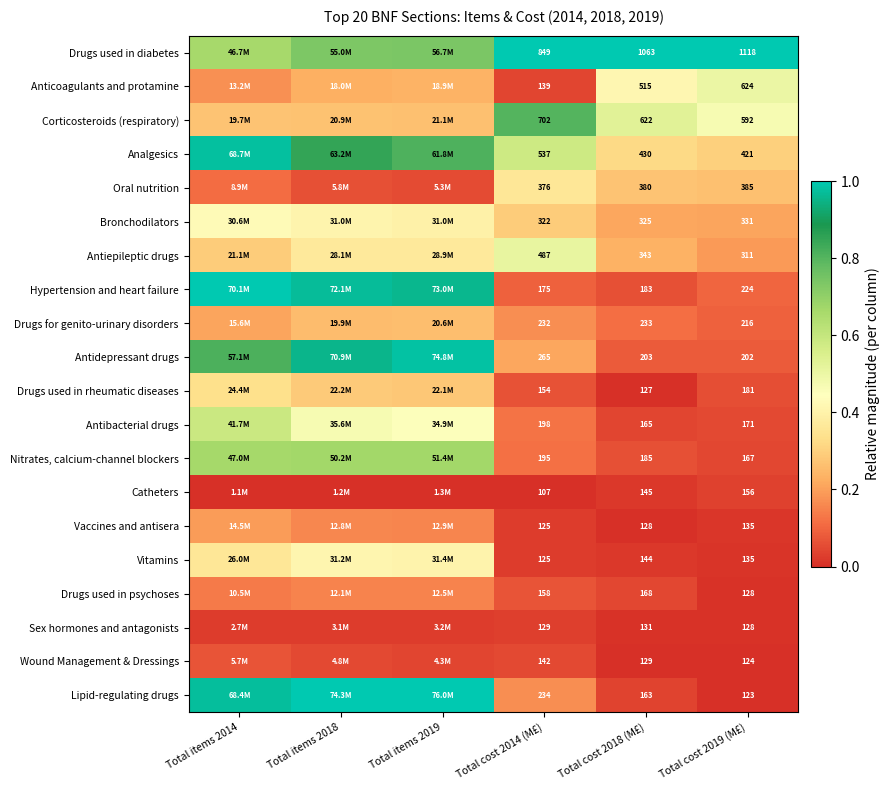

At Total cost 2018 (M£), list the series in order from largest to smallest.

Drugs used in diabetes, Corticosteroids (respiratory), Anticoagulants and protamine, Analgesics, Oral nutrition, Antiepileptic drugs, Bronchodilators, Drugs for genito-urinary disorders, Antidepressant drugs, Nitrates, calcium-channel blockers, Hypertension and heart failure, Drugs used in psychoses, Antibacterial drugs, Lipid-regulating drugs, Catheters, Vitamins, Sex hormones and antagonists, Wound Management & Dressings, Vaccines and antisera, Drugs used in rheumatic diseases